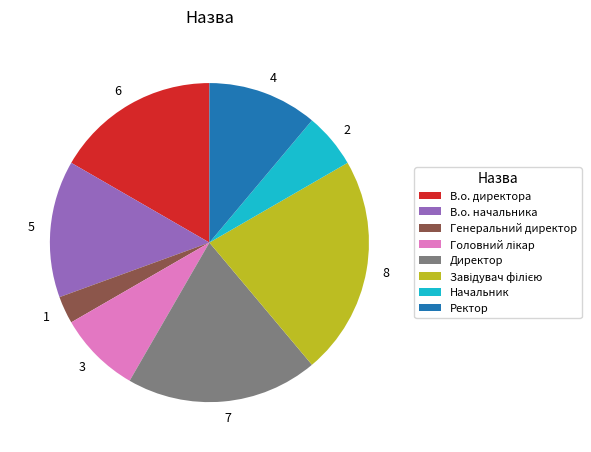

Do Начальник and В.о. директора together represent more than half of the pie?

No